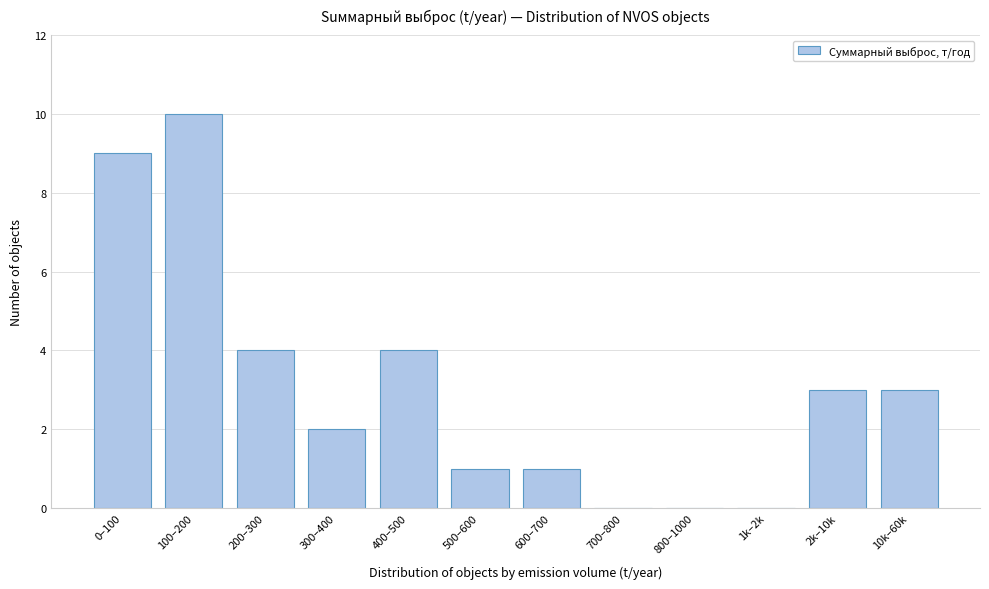

Reading left to right, extract all data points from this chart.

0–100=9	100–200=10	200–300=4	300–400=2	400–500=4	500–600=1	600–700=1	700–800=0	800–1000=0	1k–2k=0	2k–10k=3	10k–60k=3